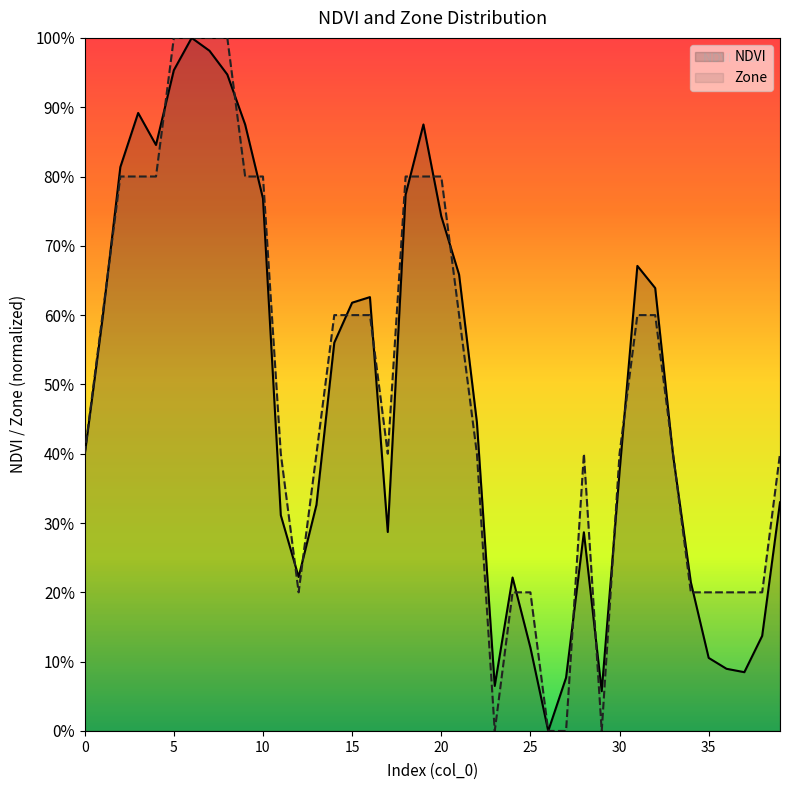

What is the sum of the NDVI values at 25 and 33?

0.5